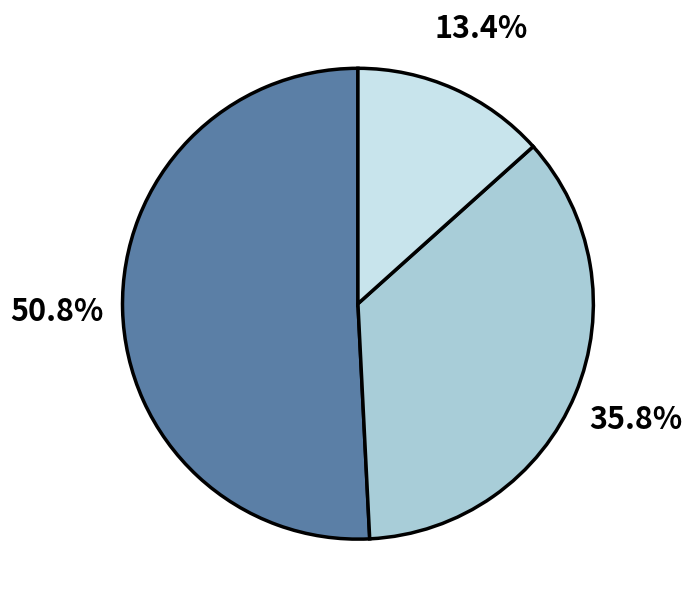

Is there any slice that represents more than half of the pie?

Yes